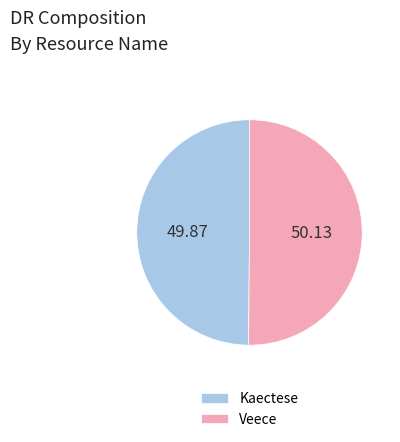

Combined, do Veece and Kaectese account for over 50%?

Yes